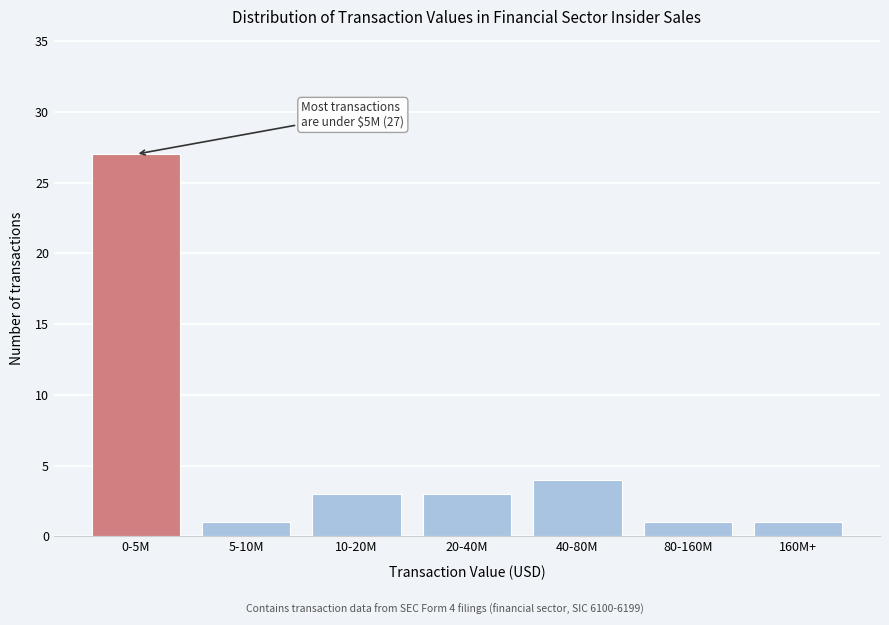

Reading left to right, transcribe all the data shown in this chart.

0-5M=27	5-10M=1	10-20M=3	20-40M=3	40-80M=4	80-160M=1	160M+=1